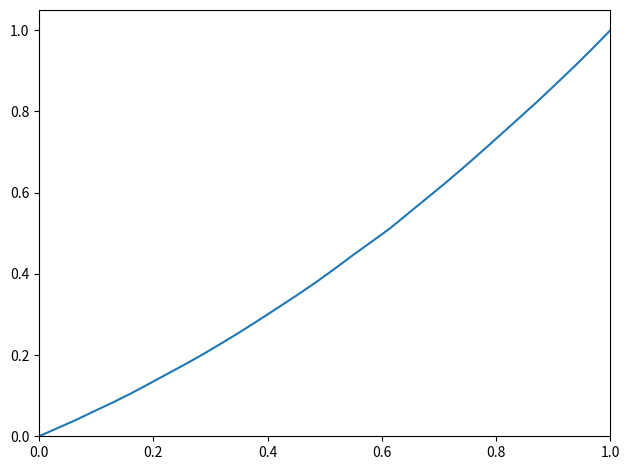

What is the average value?

0.4